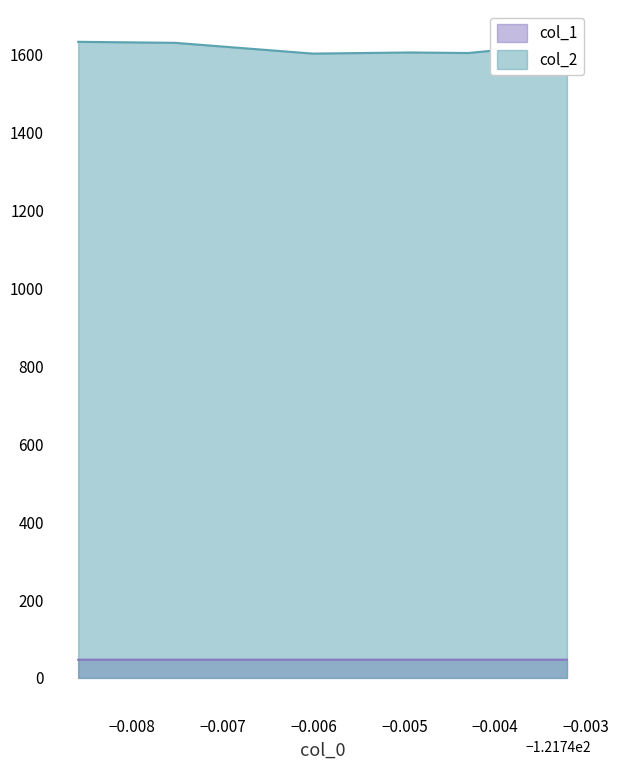

Which series has the widest spread of values?

col_2